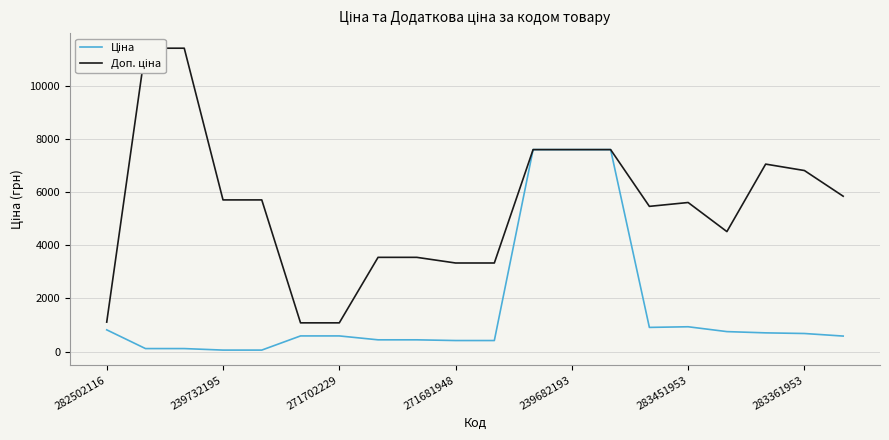

How many lines are shown in the chart?

2